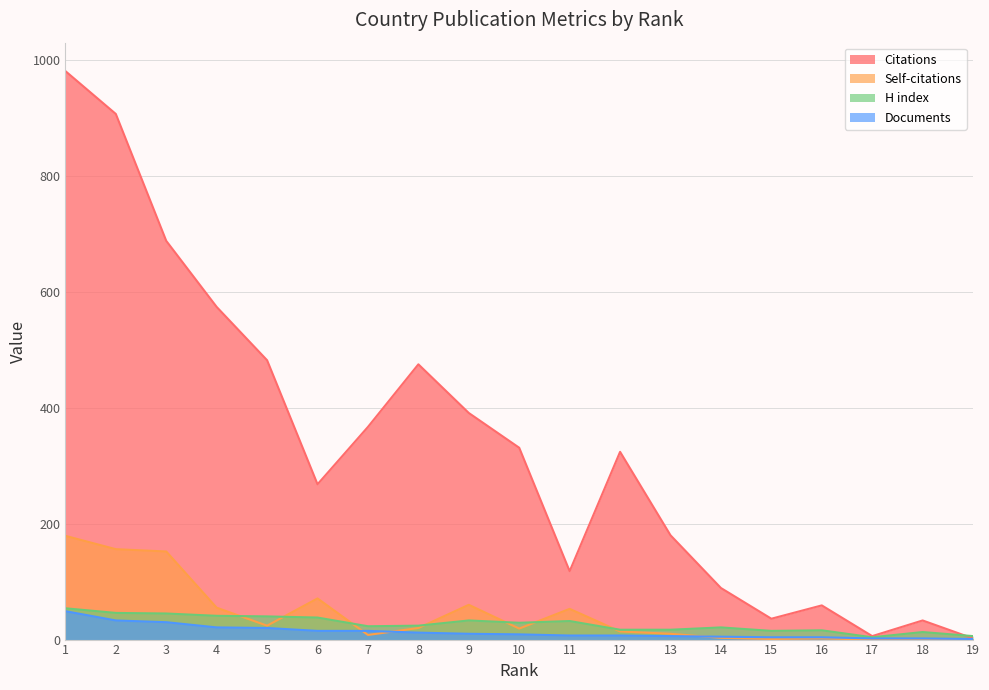

List the series in order of their peak value, highest first.

Citations, Self-citations, H index, Documents